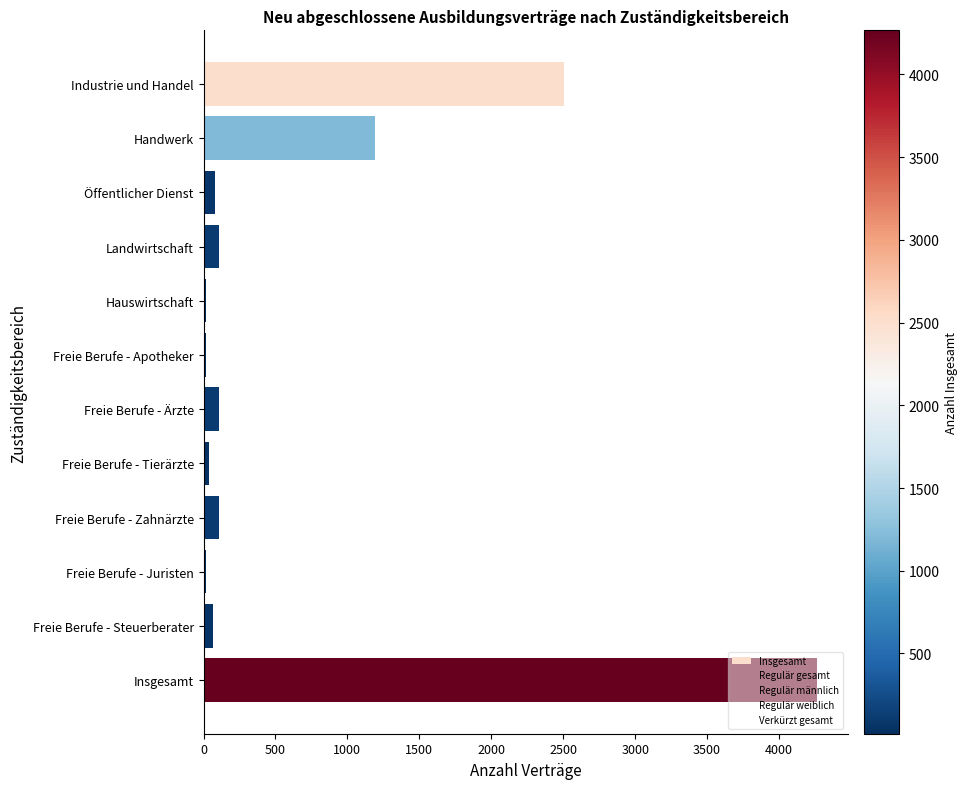

At how many categories does at least one series exceed 156?

3